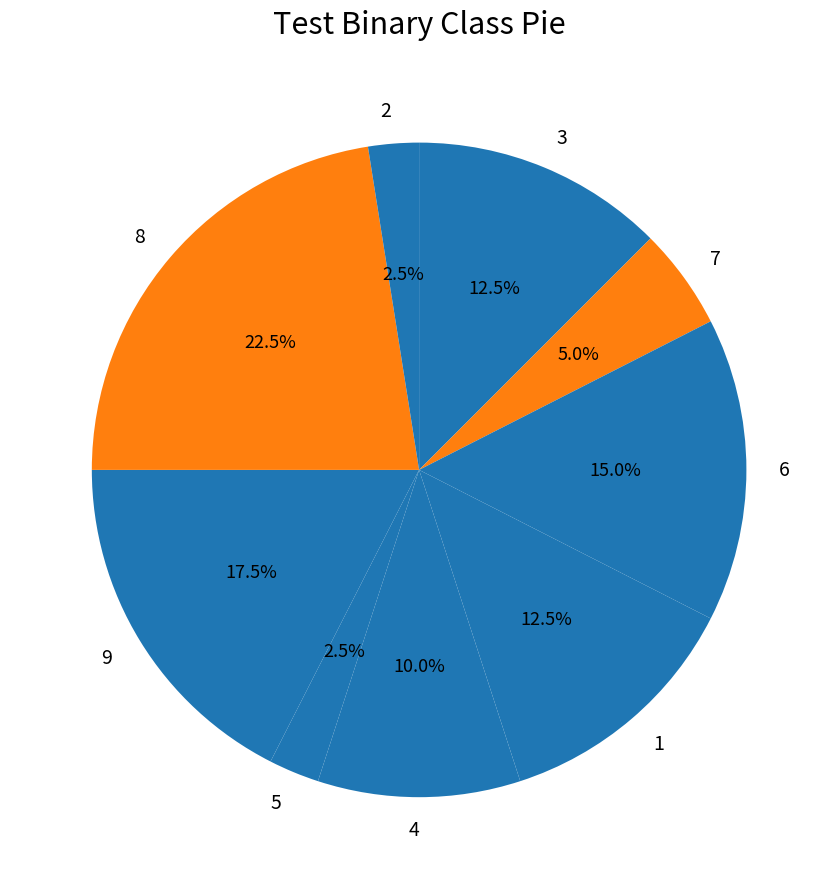

The 1 slice represents 1% of the pie. True or false?

False